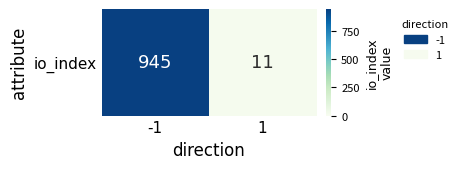

What is the average value?

478